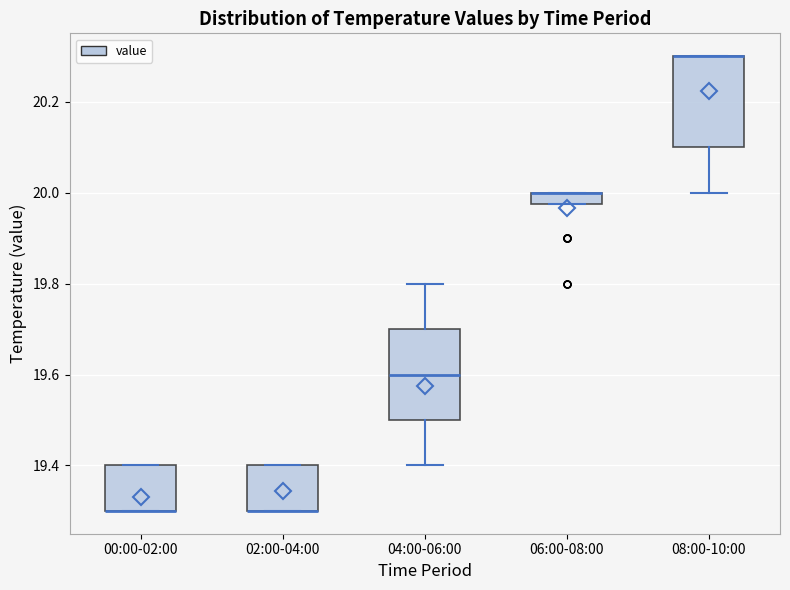

Where is the lower edge of the box for 00:00-02:00 on the y-axis? The values are not printed on the chart, so give them approximately, as read against the axis.

19.30